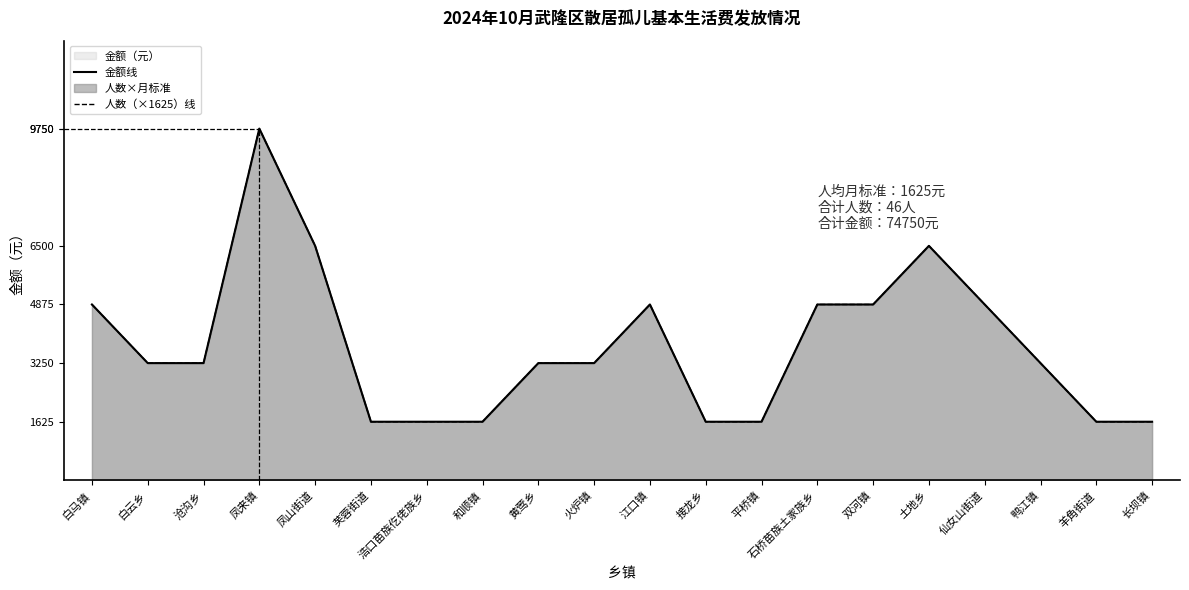

Reading left to right, transcribe all the data shown in this chart.

金额线: 4875	3250	3250	9750	6500	1625	1625	1625	3250	3250	4875	1625	1625	4875	4875	6500	4875	3250	1625	1625
人数（×1625）线: 4875	3250	3250	9750	6500	1625	1625	1625	3250	3250	4875	1625	1625	4875	4875	6500	4875	3250	1625	1625